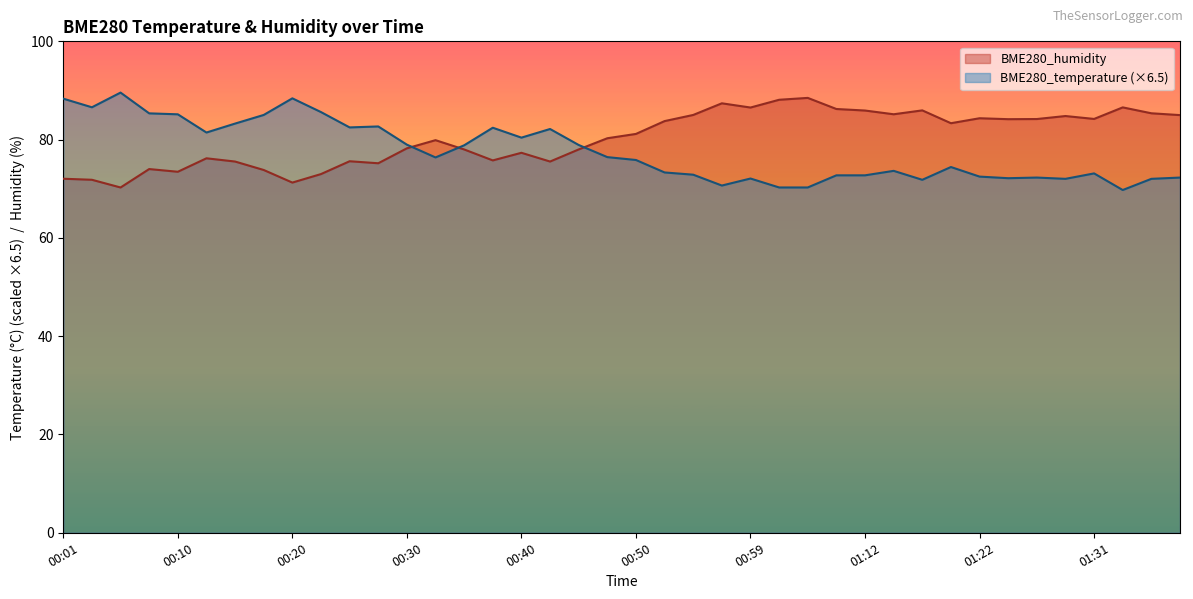

What is the average value of the BME280_humidity series?

80.3